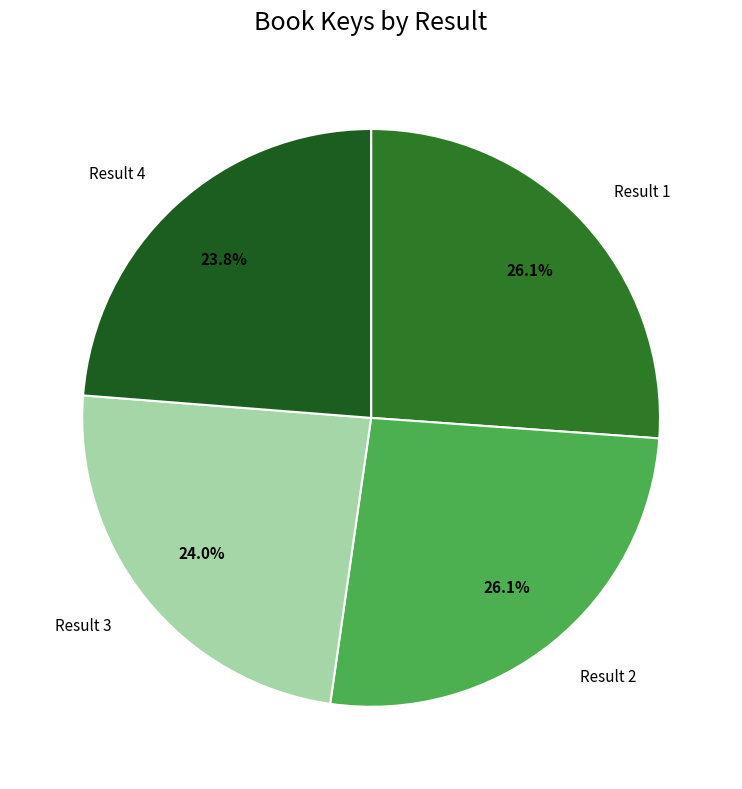

To the nearest percent, what percentage of the pie is Result 2?

26%